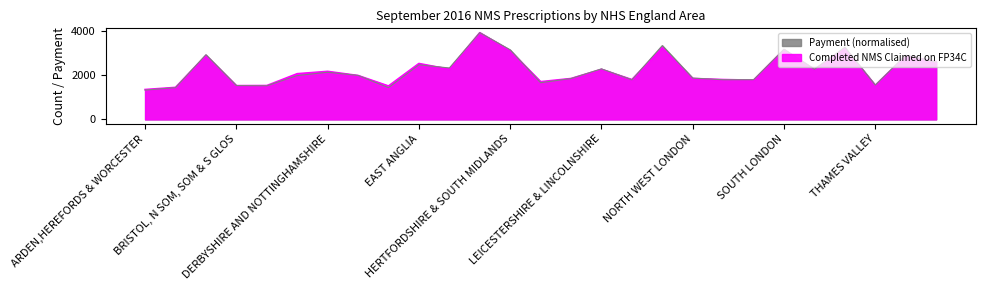

How many intersections are there between Completed NMS Claimed on FP34C and Payment?

14